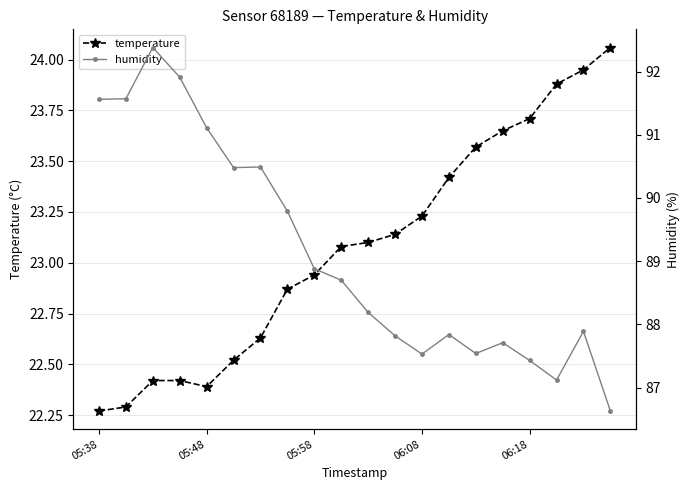

What is the highest value of the humidity series?

92.4